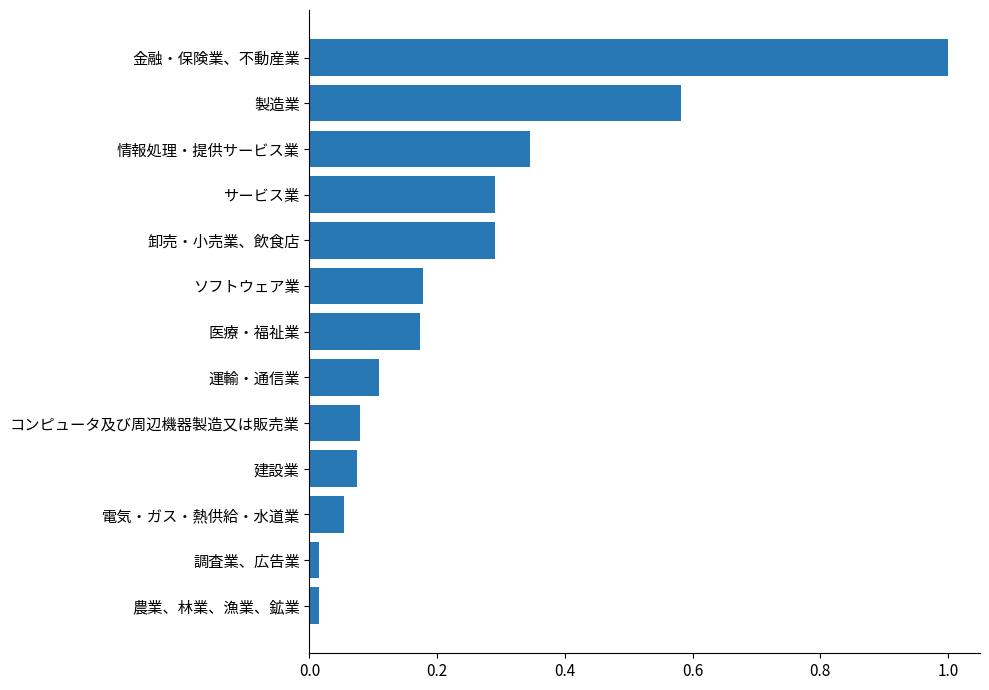

Which has a higher value, 金融・保険業、不動産業 or 農業、林業、漁業、鉱業?

金融・保険業、不動産業